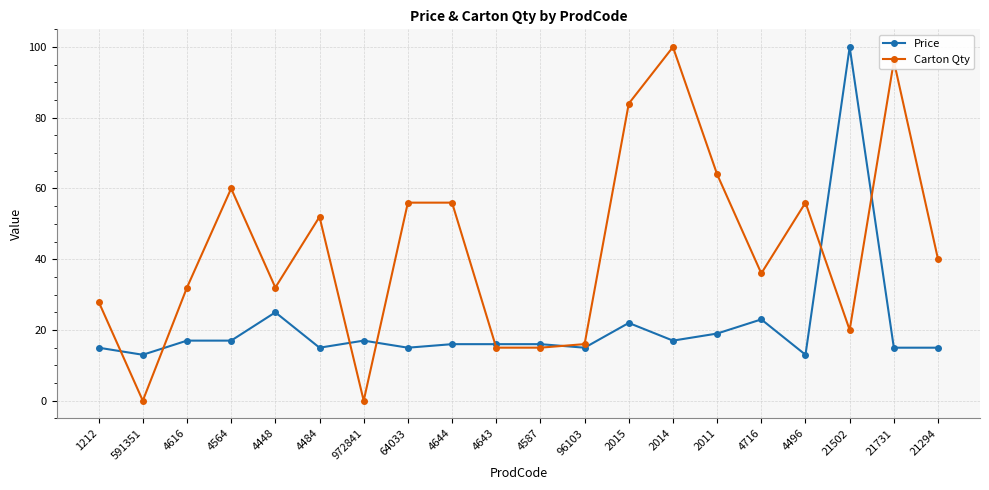

Where do Carton Qty and Price first cross each other?

1212 and 591351